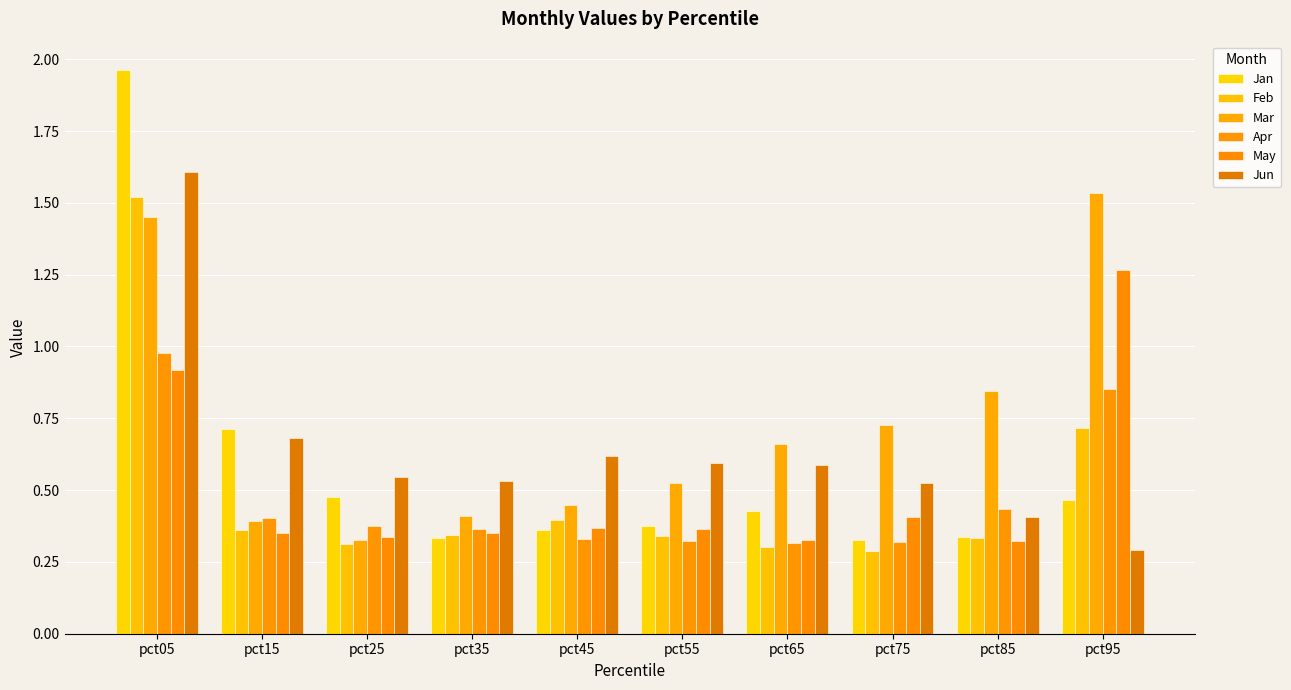

At which category is the sum across all series the highest?

pct05